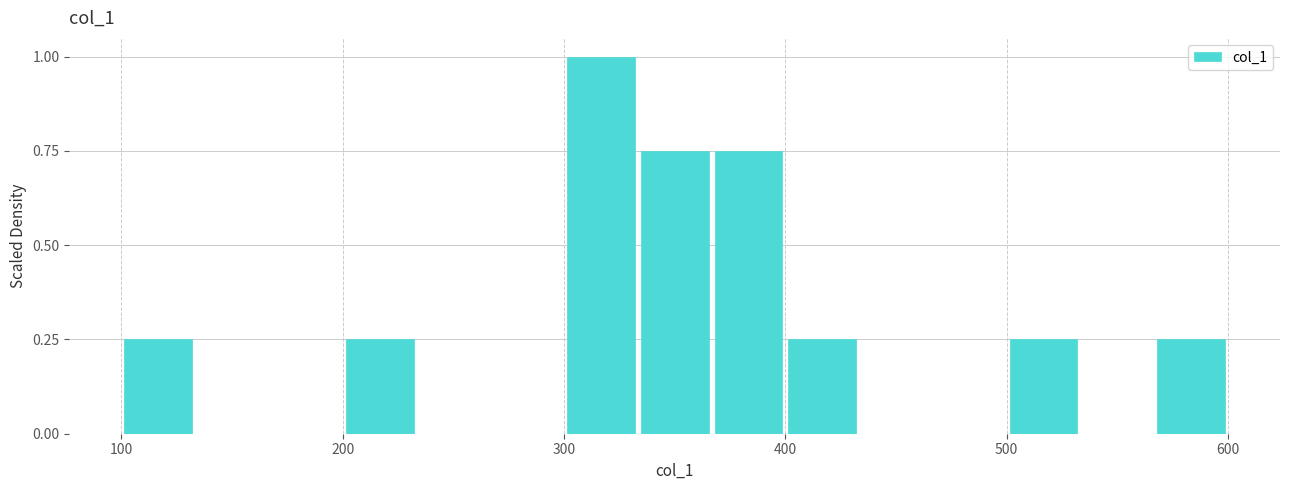

Read against the x-axis, roughly where is the centre of the tallest bar?

320